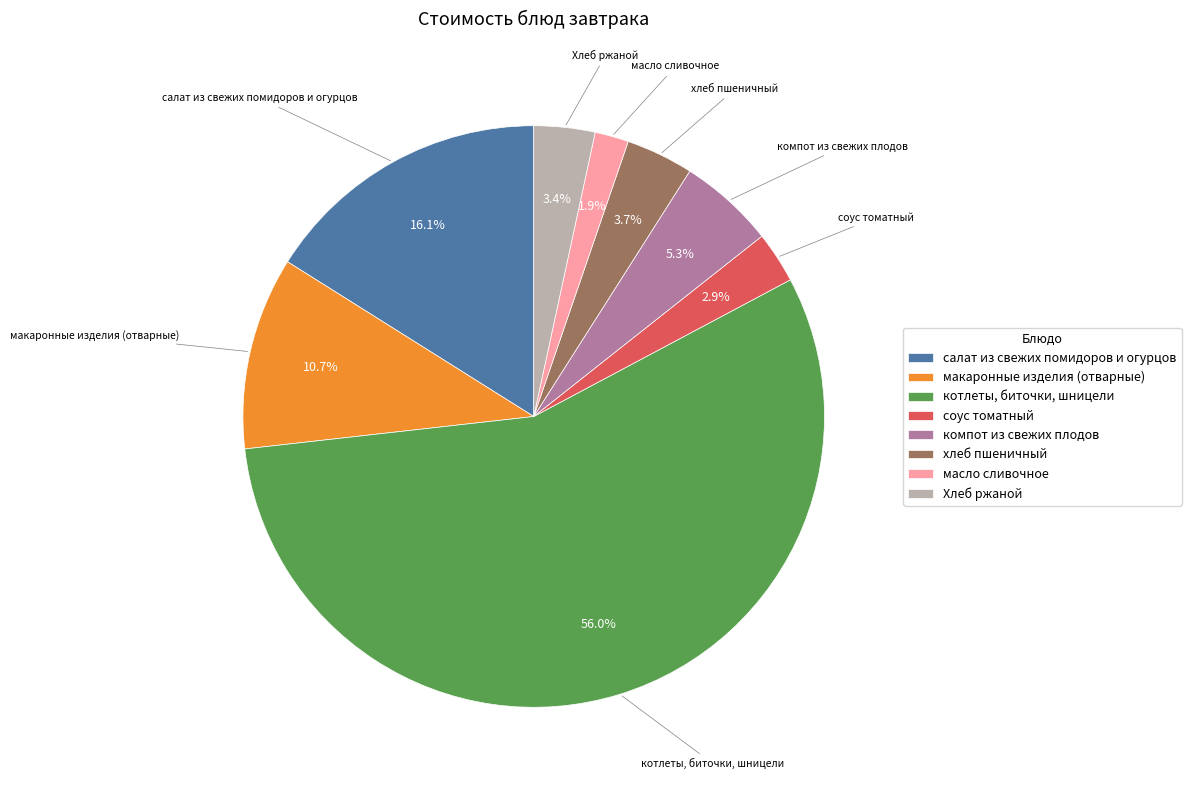

To the nearest percent, what is the combined percentage of котлеты, биточки, шницели and компот из свежих плодов?

61%